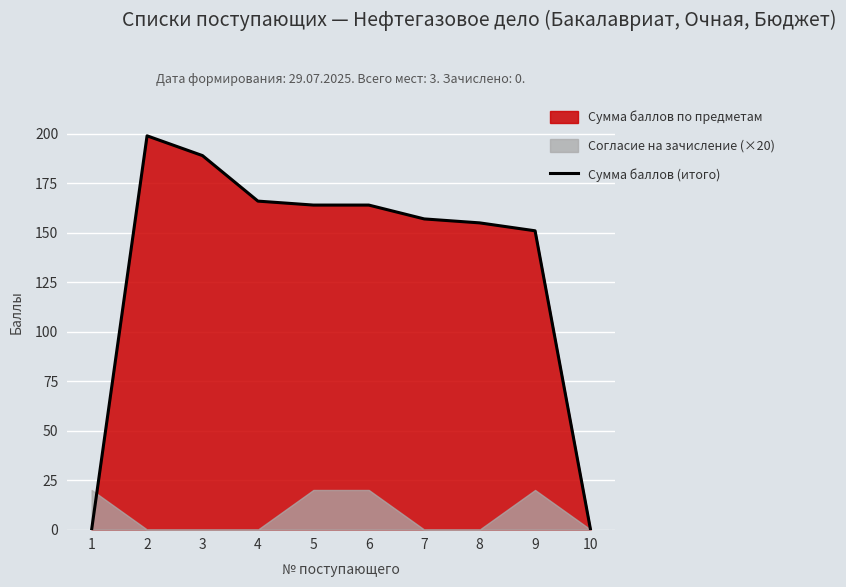

The value at 9 is 151. True or false?

True